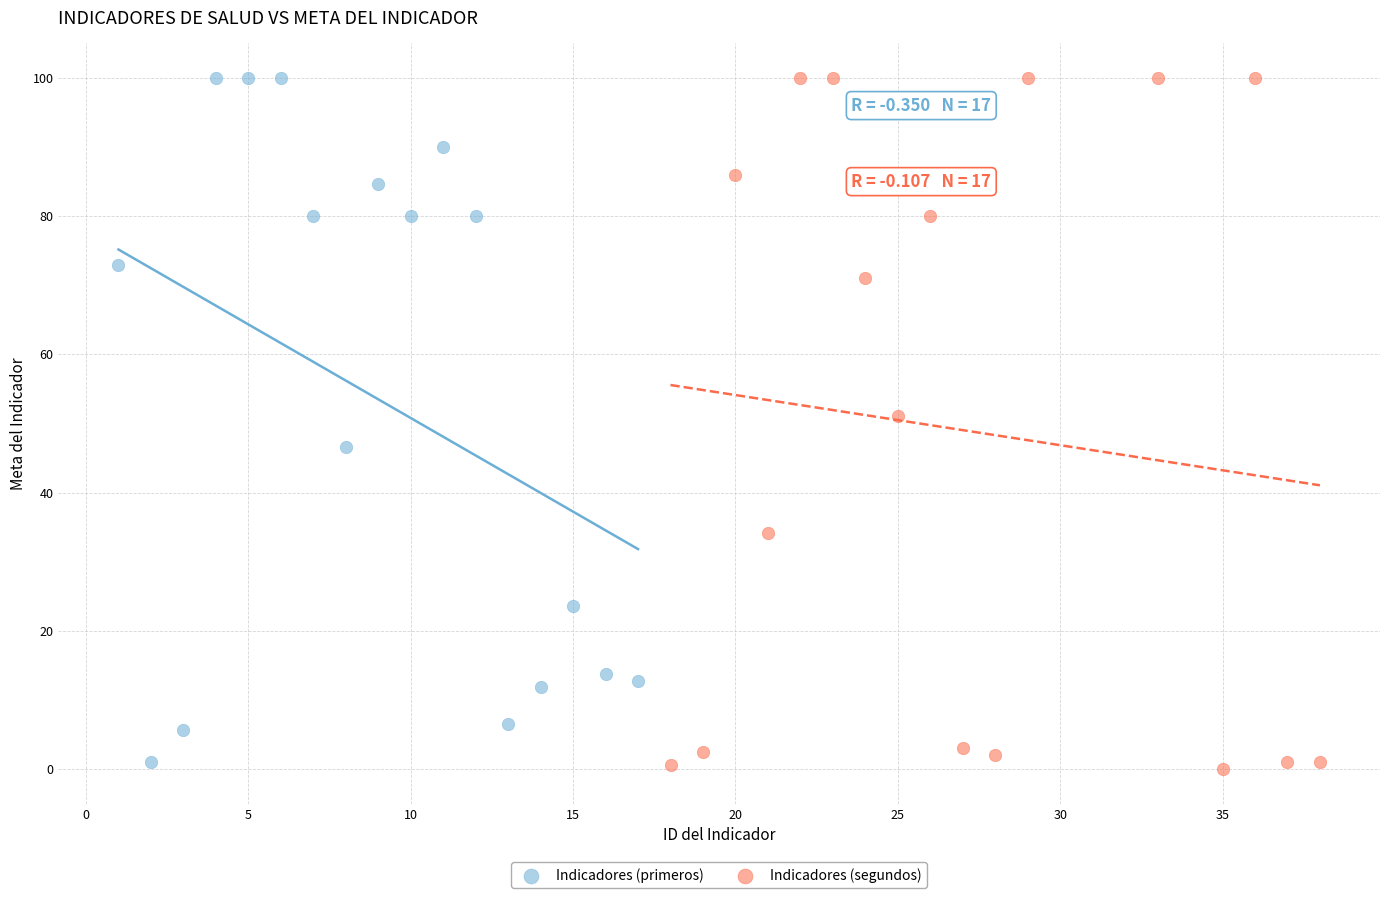

Which series has the largest Y range (max minus min)?

Indicadores (segundos)